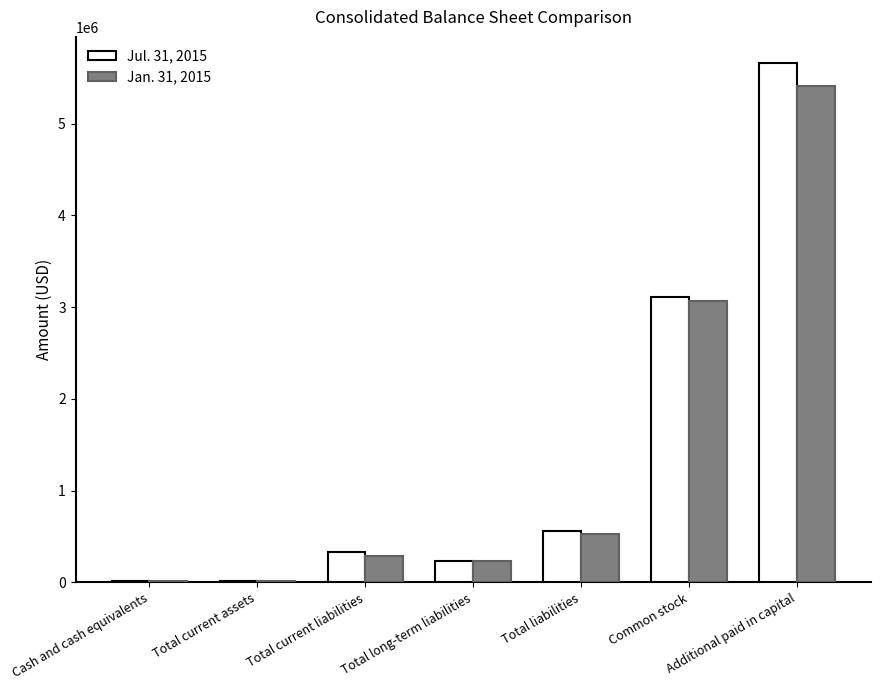

What value does the Jan. 31, 2015 series have at Total long-term liabilities, to the nearest 100?

236400